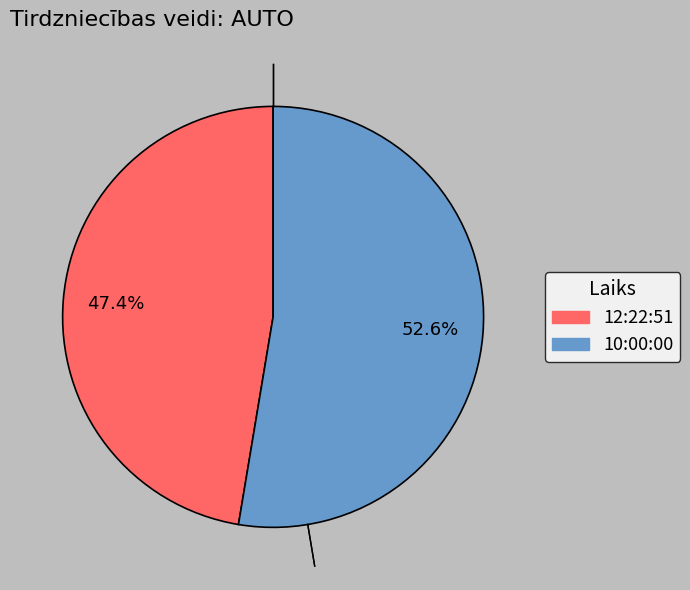

True or false: 12:22:51 accounts for 47% of the total.

True